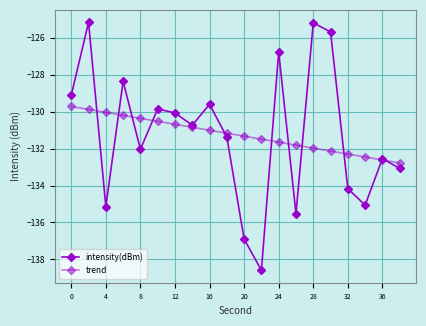

How many lines are shown in the chart?

2